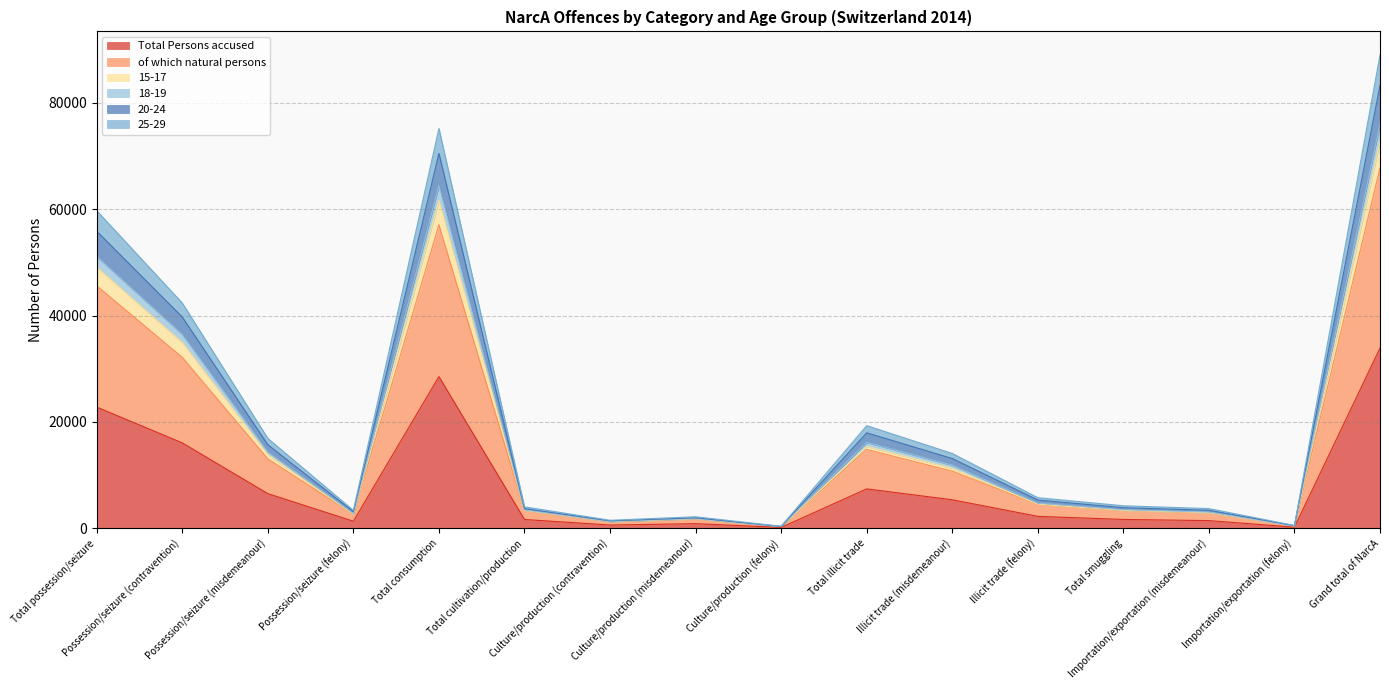

What is the sum of the Total Persons accused values at Total smuggling and Possession/seizure (felony)?

3019